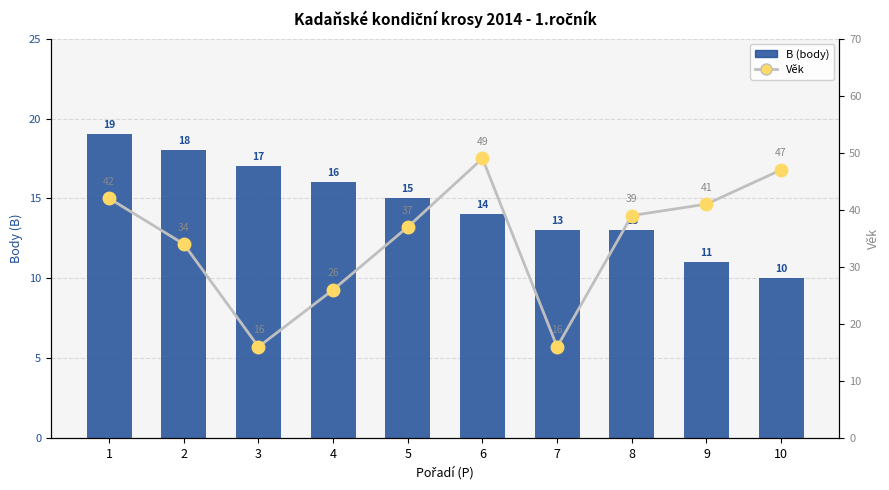

What is the value of the Věk bar at the 2nd from the left?

34